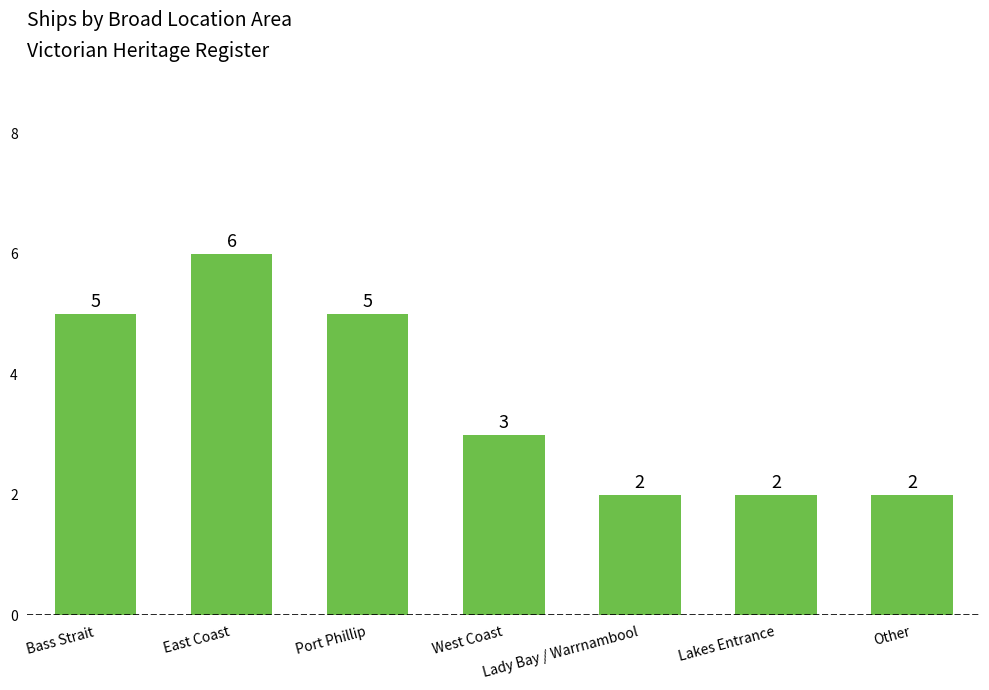

How many values are between 2 and 5?

6